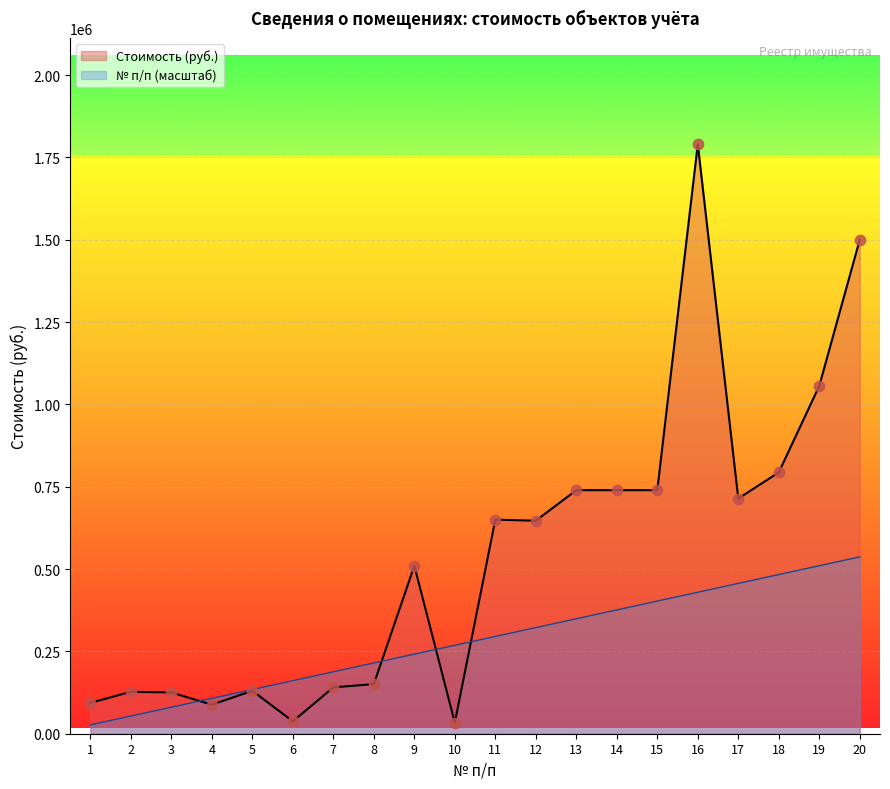

Which series reaches the maximum Y coordinate?

Стоимость (руб.)